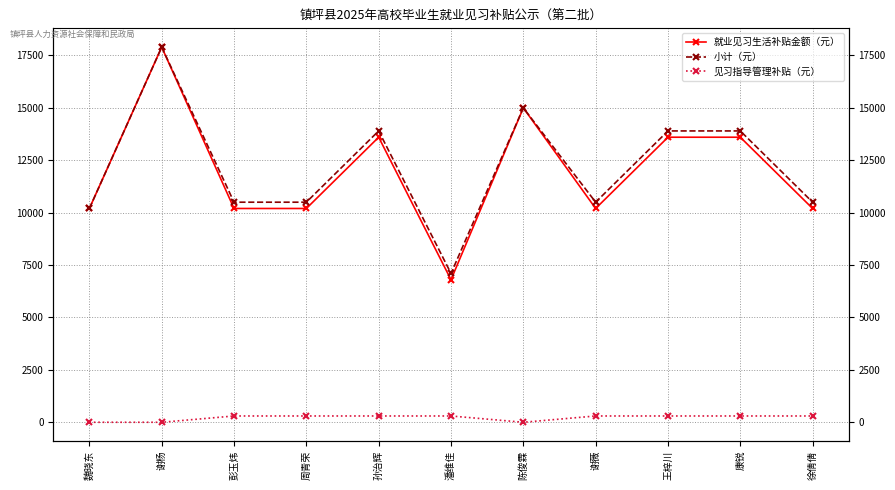

In 小计（元）, how many points are higher than both neighbors (excluding endpoints)?

3